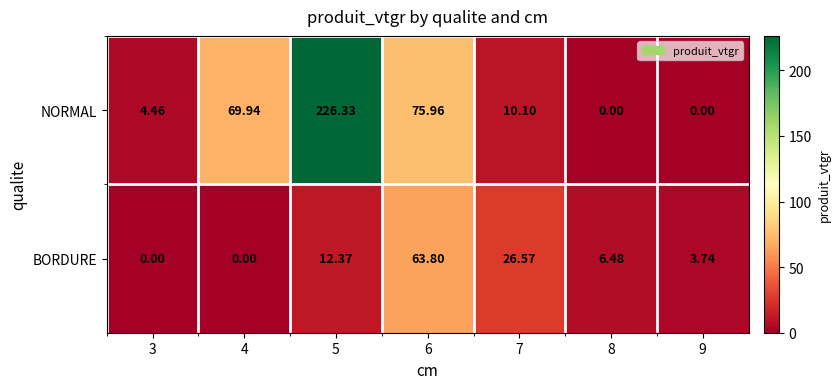

Rank the series at 9 from highest to lowest value.

BORDURE, NORMAL